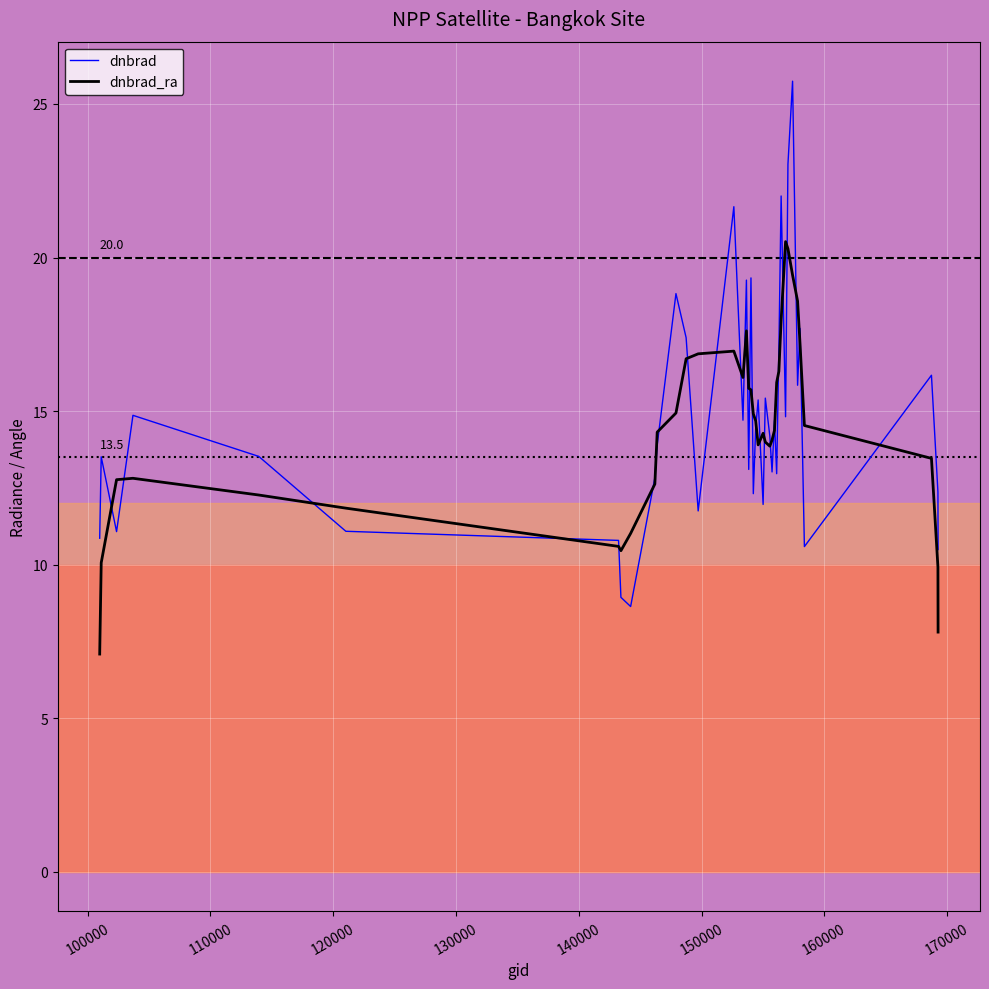

What is the difference between the maximum and minimum values in the dnbrad_ra series?

13.4